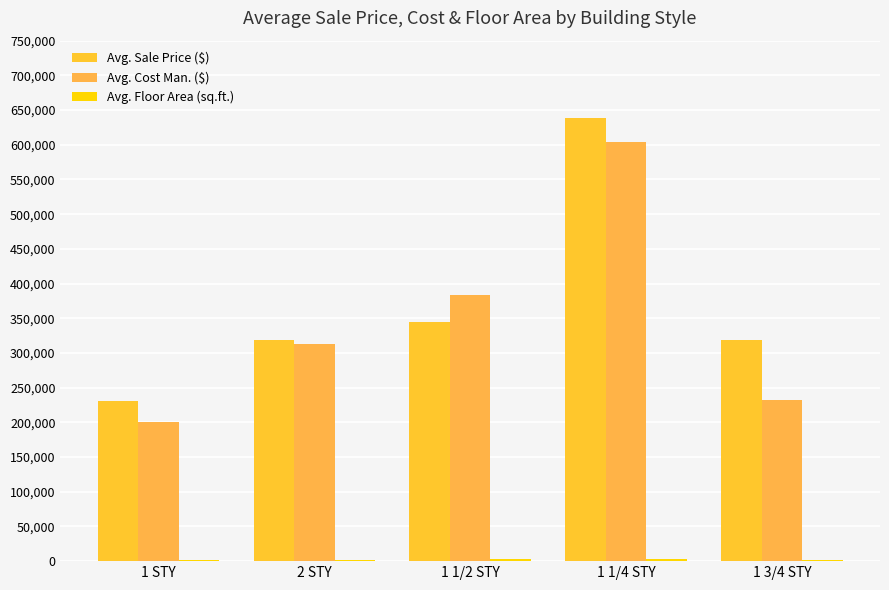

What is the lowest value of the Avg. Sale Price ($) series?

231417